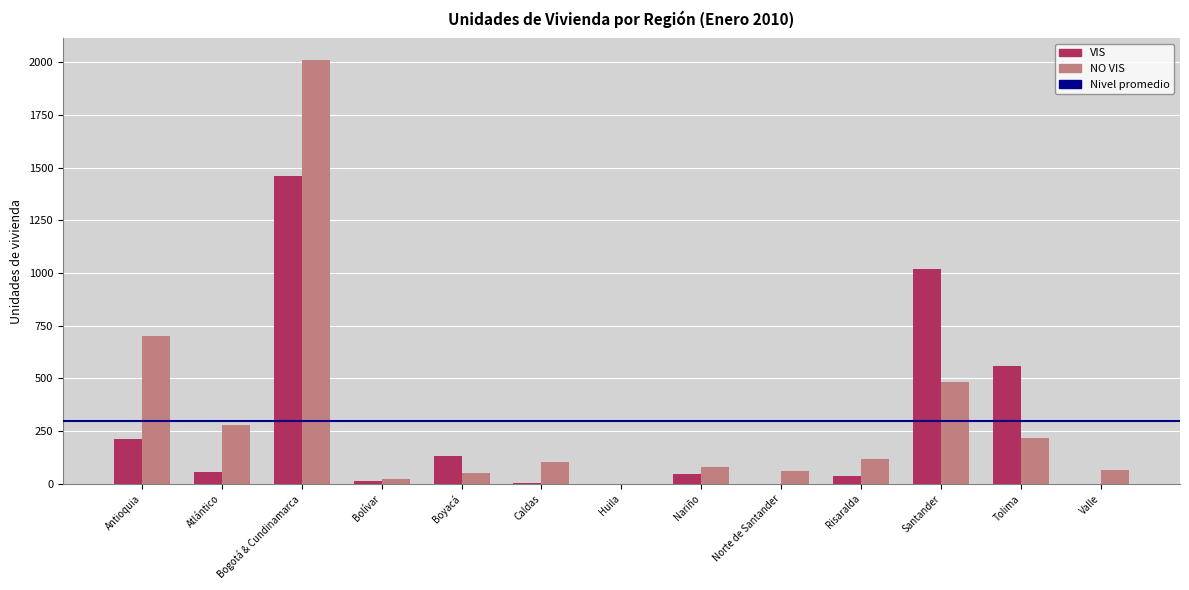

Between Atlántico and Bogotá & Cundinamarca, which series saw the biggest shift?

NO VIS